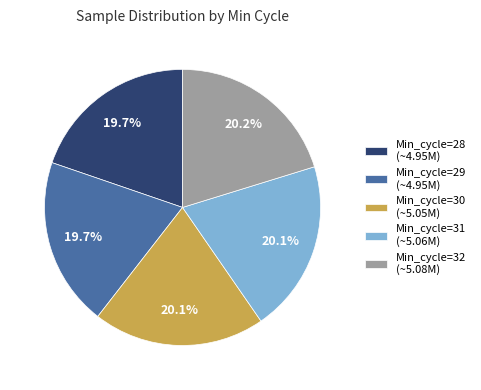

To the nearest percent, what is the average slice percentage?

20%